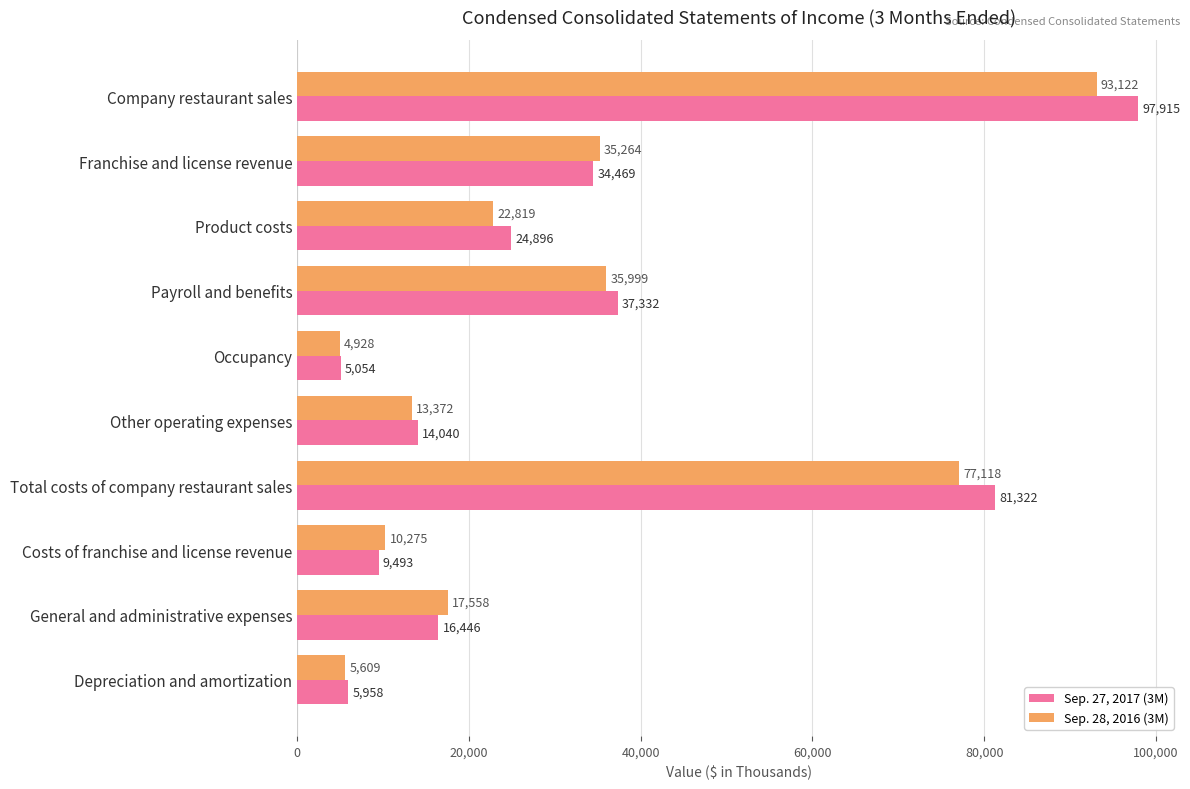

What are all the series names shown in the legend?

Sep. 27, 2017 (3M), Sep. 28, 2016 (3M)